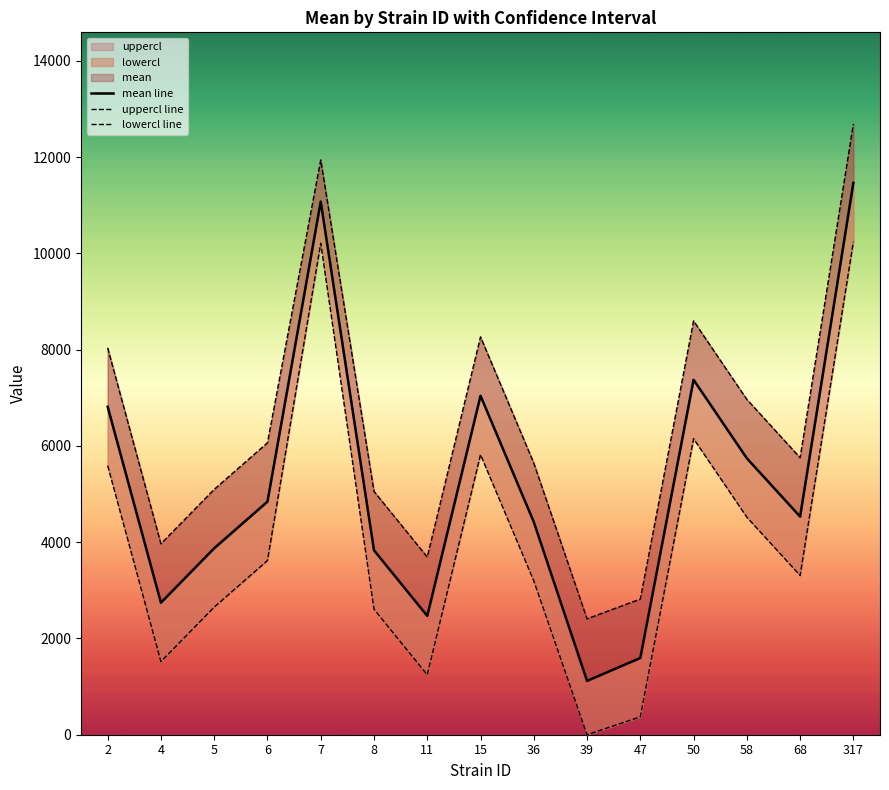

Count the number of categories in the chart.

15